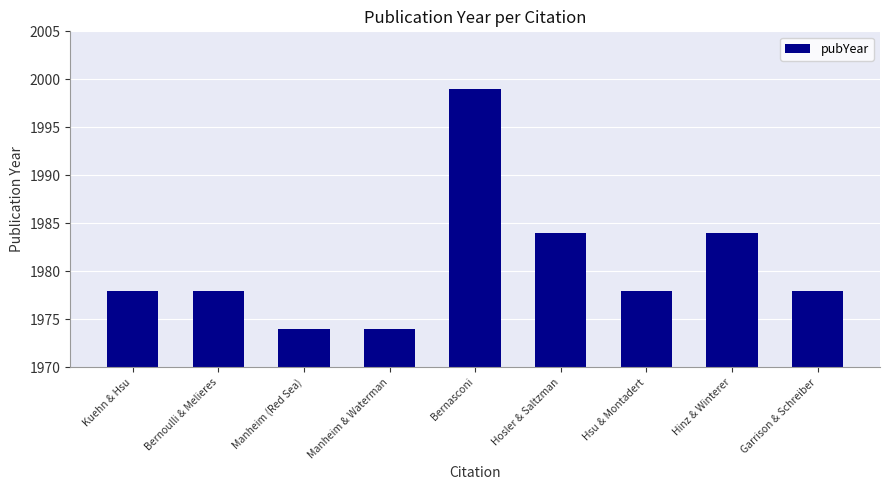

What is the label of the 4th bar from the left?

Manheim & Waterman